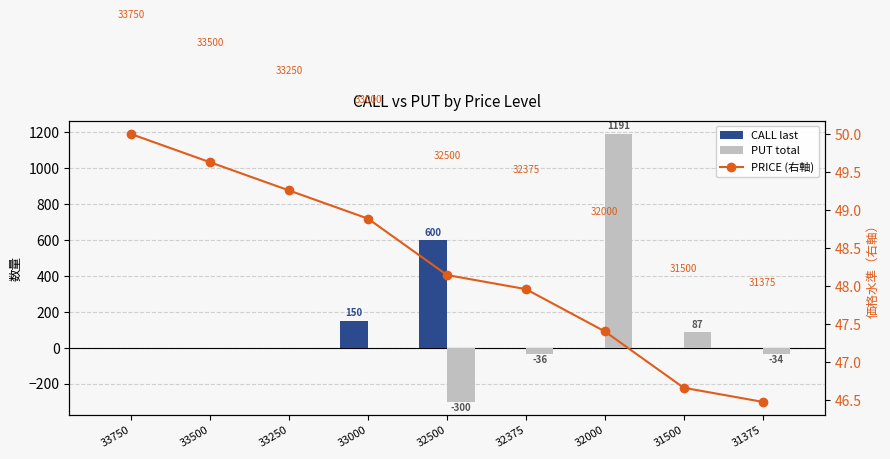

What is the minimum value for PRICE (右軸)?

46.5